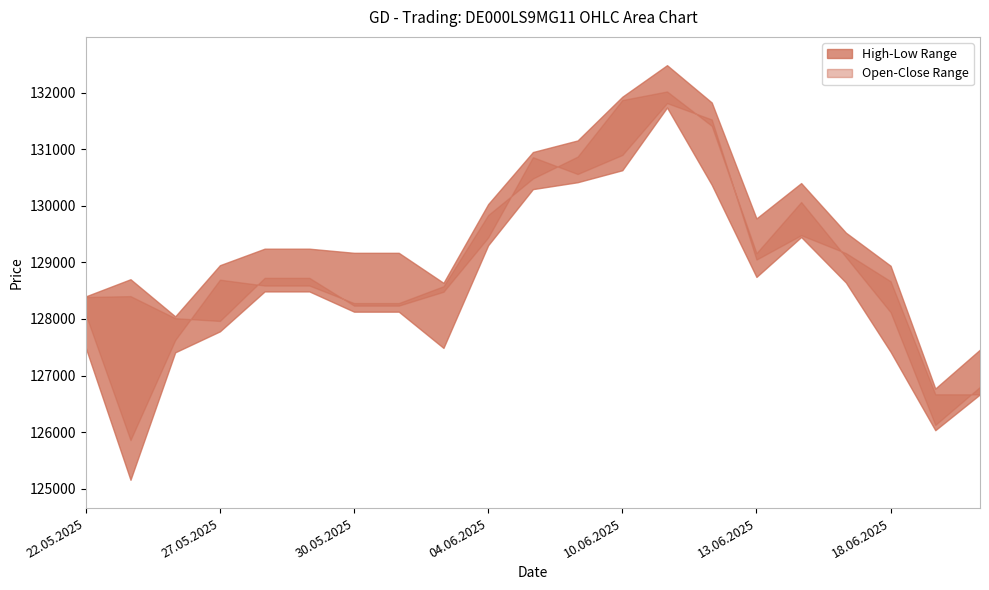

The Close series shows 203316 at 19.06.2025. True or false?

False